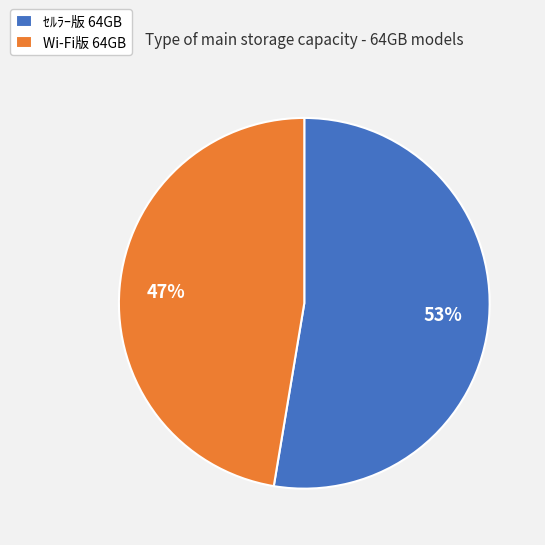

The Wi-Fi版 64GB slice represents 59% of the pie. True or false?

False